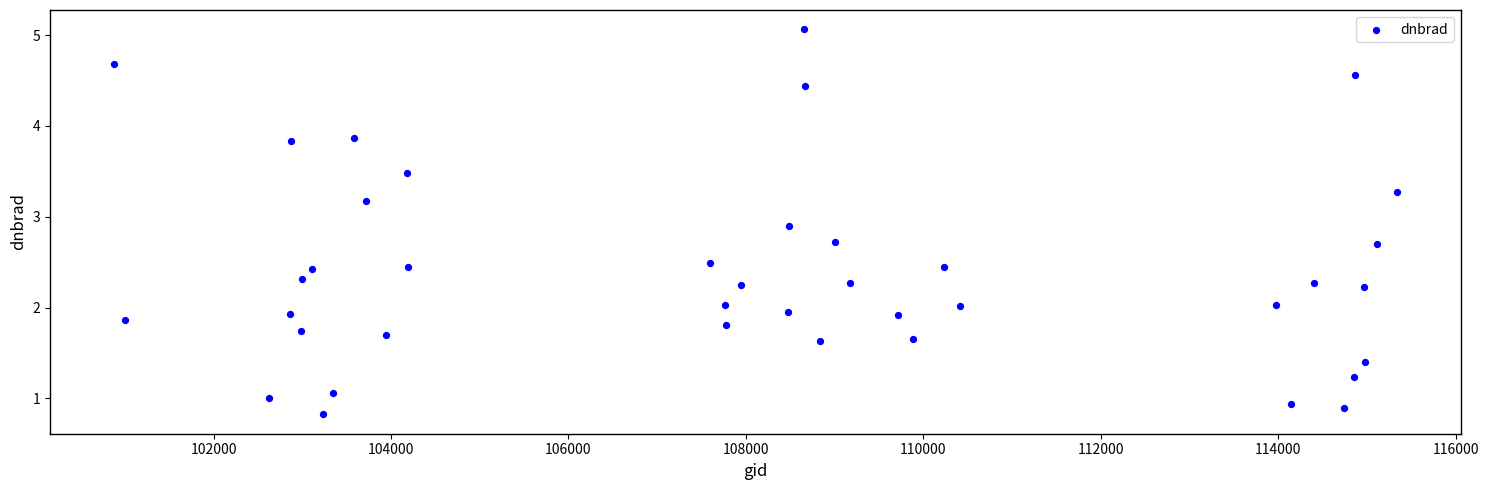

What is the range of Y values (max minus min)?

4.2